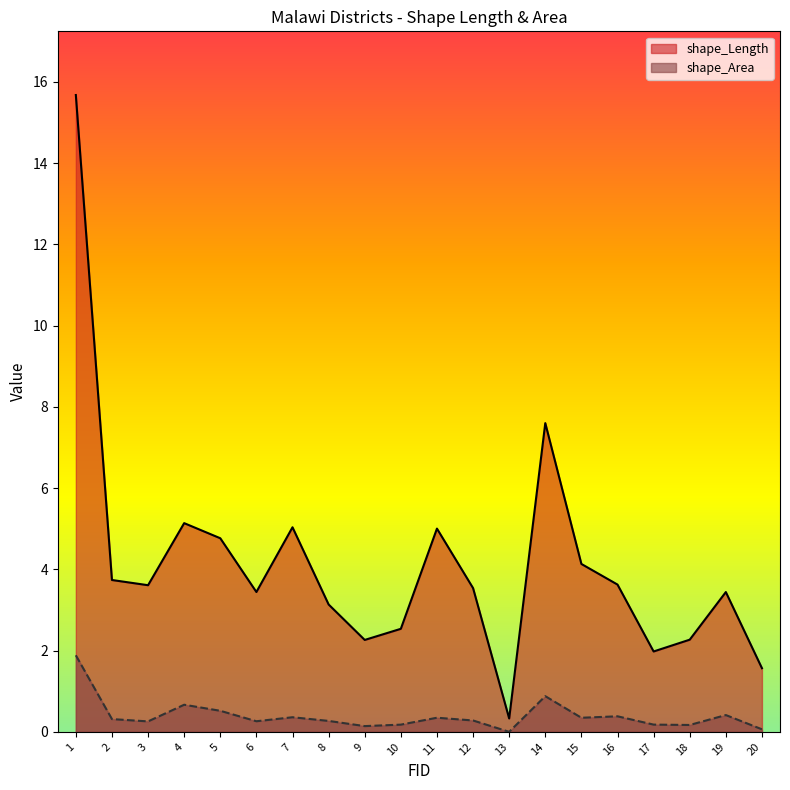

True or false: shape_Length has a value of 2.8 at 14.

False